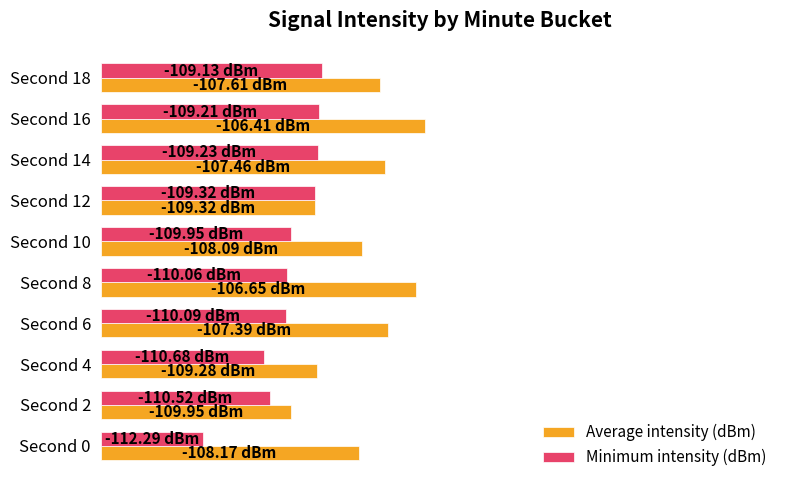

What are all the series names shown in the legend?

Average intensity (dBm), Minimum intensity (dBm)